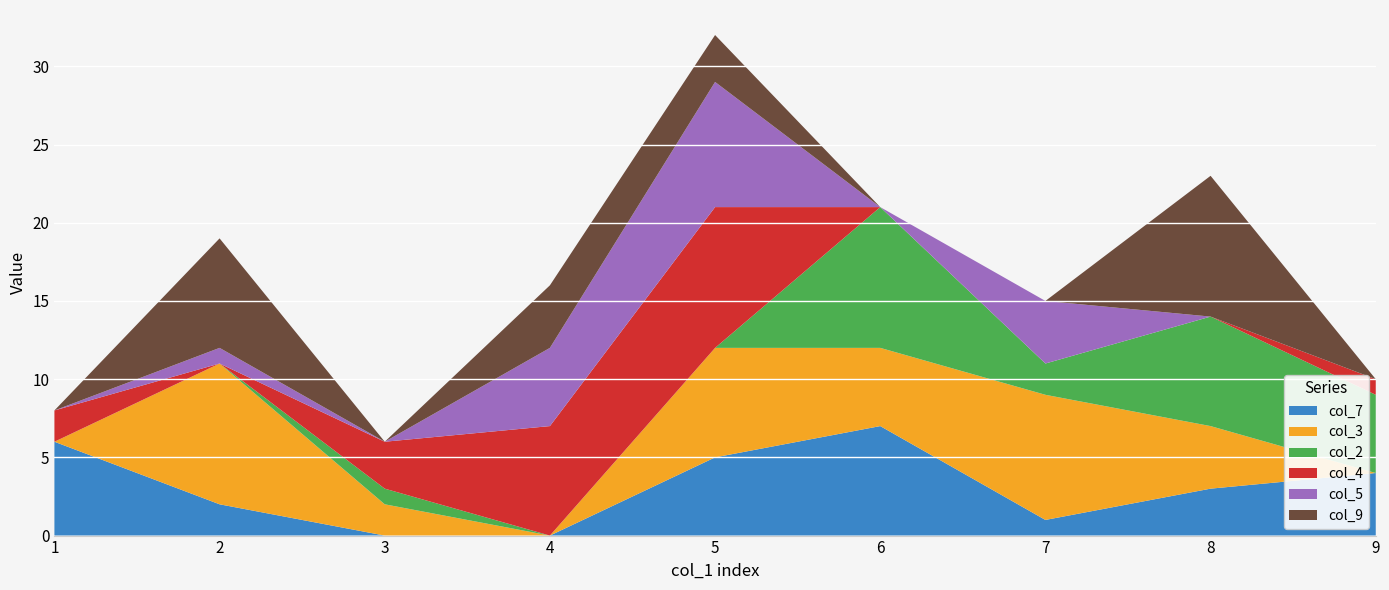

Reading right to left, list all the values displayed in this chart.

col_7: 9=4	8=3	7=1	6=7	5=5	4=0	3=0	2=2	1=6
col_3: 9=0	8=4	7=8	6=5	5=7	4=0	3=2	2=9	1=0
col_2: 9=5	8=7	7=2	6=9	5=0	4=0	3=1	2=0	1=0
col_4: 9=1	8=0	7=0	6=0	5=9	4=7	3=3	2=0	1=2
col_5: 9=0	8=0	7=4	6=0	5=8	4=5	3=0	2=1	1=0
col_9: 9=0	8=9	7=0	6=0	5=3	4=4	3=0	2=7	1=0